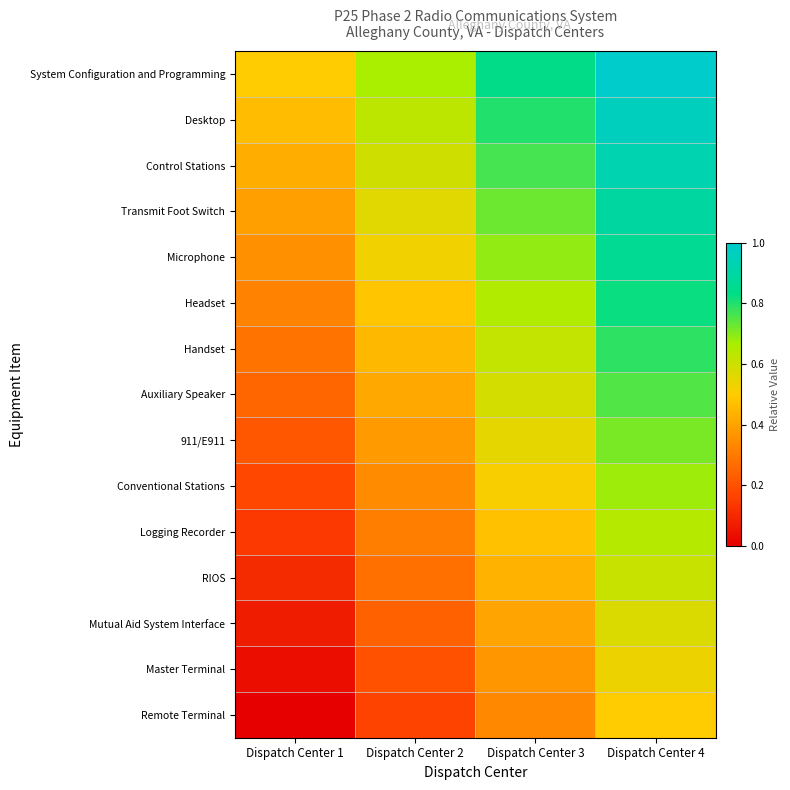

Reading right to left, what are all the values shown in this chart?

System Configuration and Programming: Dispatch Center 4=1.0	Dispatch Center 3=0.8	Dispatch Center 2=0.7	Dispatch Center 1=0.5
Desktop: Dispatch Center 4=1.0	Dispatch Center 3=0.8	Dispatch Center 2=0.6	Dispatch Center 1=0.5
Control Stations: Dispatch Center 4=0.9	Dispatch Center 3=0.8	Dispatch Center 2=0.6	Dispatch Center 1=0.4
Transmit Foot Switch: Dispatch Center 4=0.9	Dispatch Center 3=0.7	Dispatch Center 2=0.6	Dispatch Center 1=0.4
Microphone: Dispatch Center 4=0.9	Dispatch Center 3=0.7	Dispatch Center 2=0.5	Dispatch Center 1=0.4
Headset: Dispatch Center 4=0.8	Dispatch Center 3=0.7	Dispatch Center 2=0.5	Dispatch Center 1=0.3
Handset: Dispatch Center 4=0.8	Dispatch Center 3=0.6	Dispatch Center 2=0.5	Dispatch Center 1=0.3
Auxiliary Speaker: Dispatch Center 4=0.8	Dispatch Center 3=0.6	Dispatch Center 2=0.4	Dispatch Center 1=0.2
911/E911: Dispatch Center 4=0.7	Dispatch Center 3=0.5	Dispatch Center 2=0.4	Dispatch Center 1=0.2
Conventional Stations: Dispatch Center 4=0.7	Dispatch Center 3=0.5	Dispatch Center 2=0.3	Dispatch Center 1=0.2
Logging Recorder: Dispatch Center 4=0.6	Dispatch Center 3=0.5	Dispatch Center 2=0.3	Dispatch Center 1=0.1
RIOS: Dispatch Center 4=0.6	Dispatch Center 3=0.4	Dispatch Center 2=0.3	Dispatch Center 1=0.1
Mutual Aid System Interface: Dispatch Center 4=0.6	Dispatch Center 3=0.4	Dispatch Center 2=0.2	Dispatch Center 1=0.1
Master Terminal: Dispatch Center 4=0.5	Dispatch Center 3=0.4	Dispatch Center 2=0.2	Dispatch Center 1=0.0
Remote Terminal: Dispatch Center 4=0.5	Dispatch Center 3=0.3	Dispatch Center 2=0.2	Dispatch Center 1=0.0